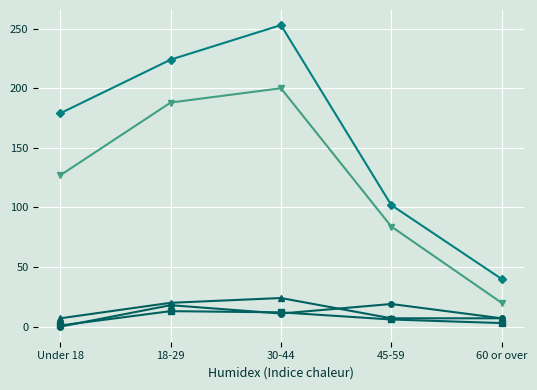

Which category has the highest value across all series?

30-44